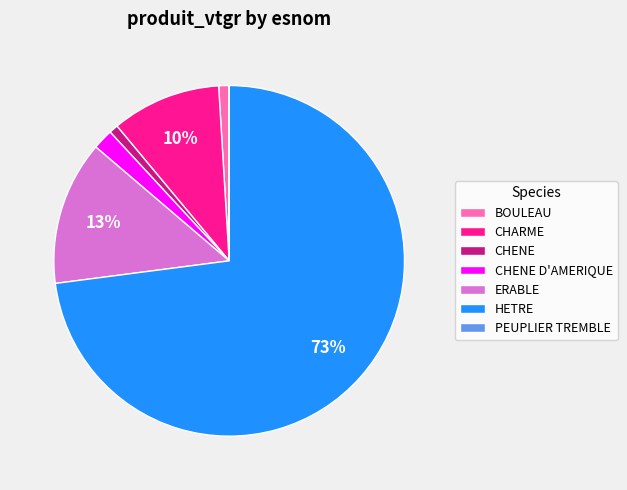

True or false: CHENE accounts for 12% of the total.

False